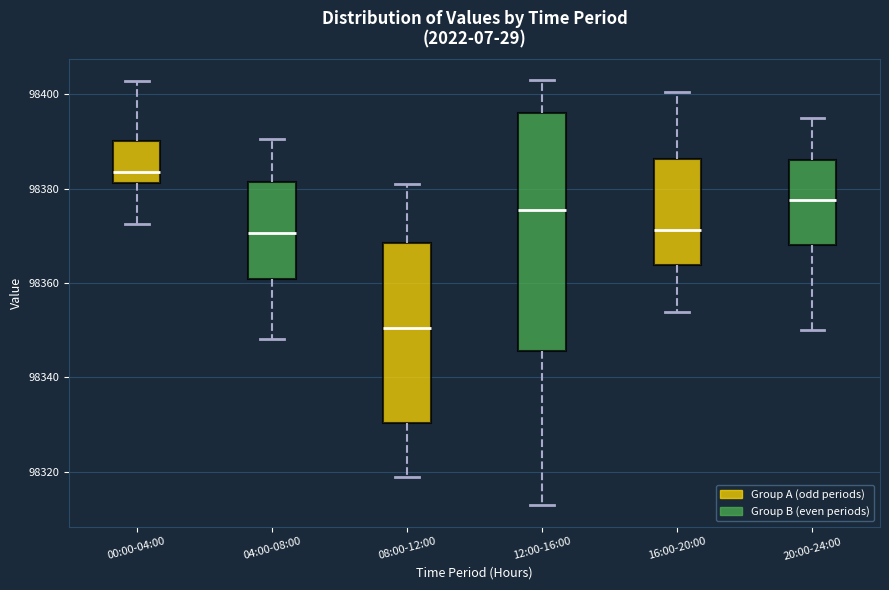

Comparing the boxes themselves (not the whiskers), which one is the tallest?

12:00-16:00